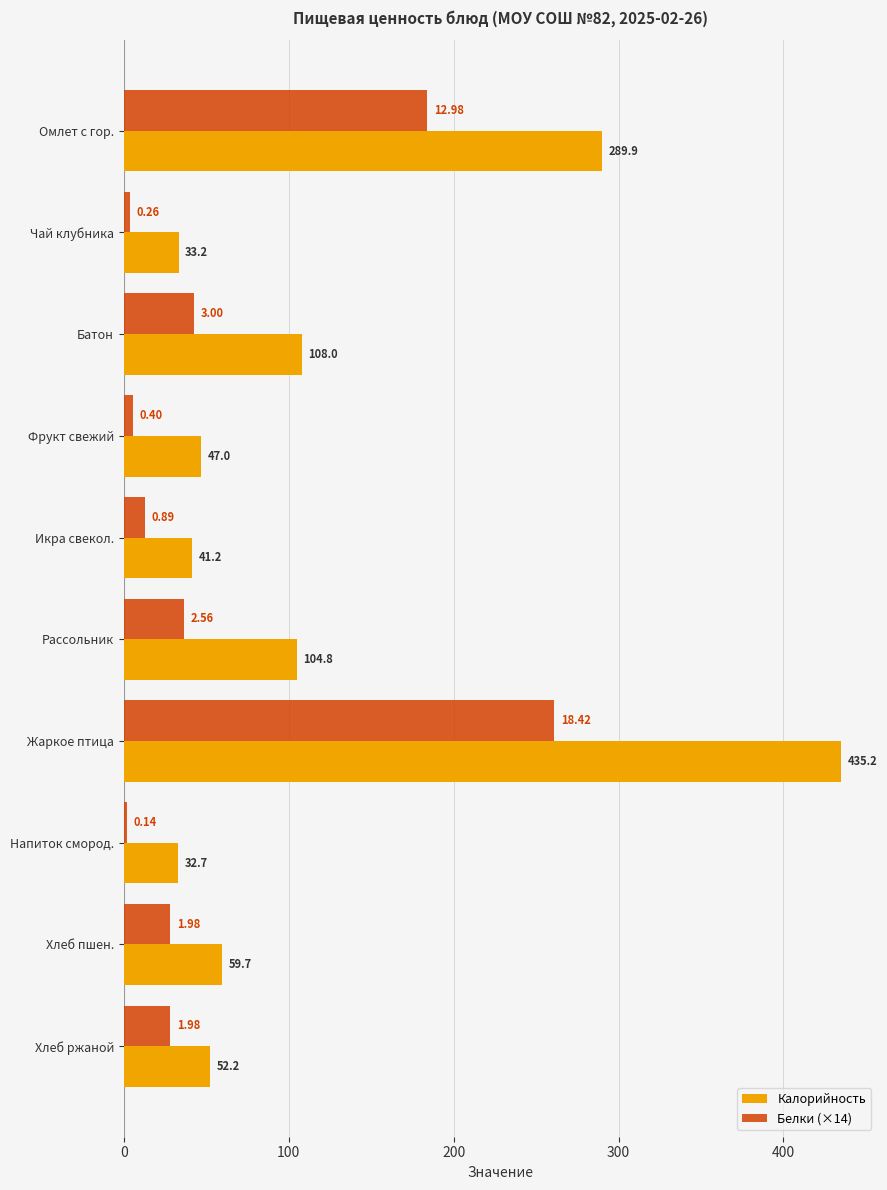

At how many categories does at least one series exceed 401?

1